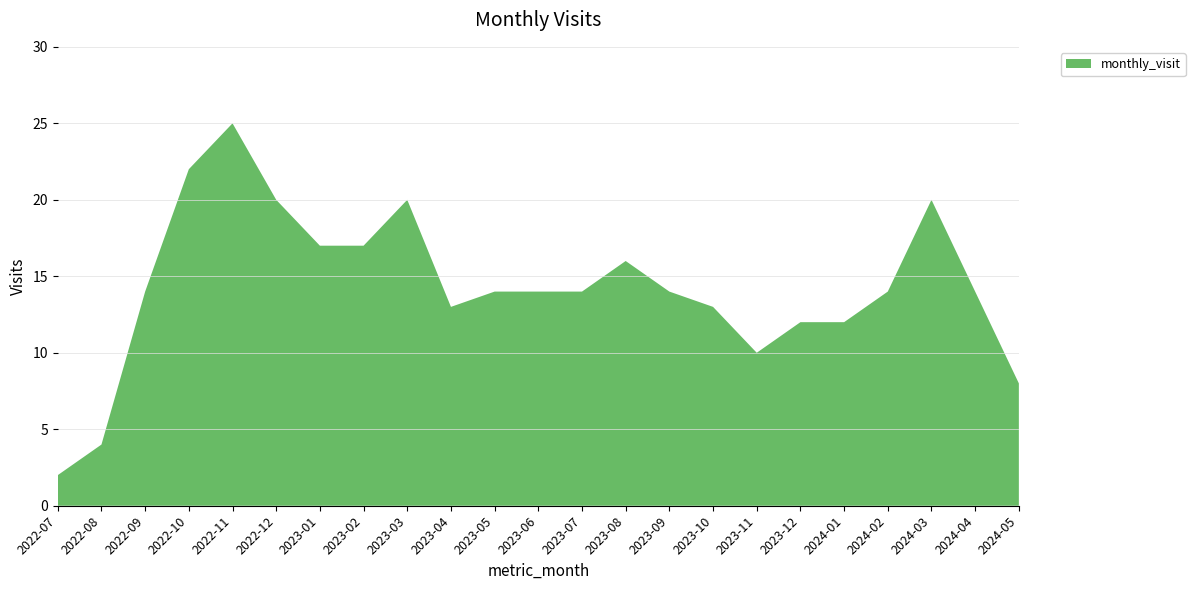

Reading right to left, what are all the values shown in this chart?

2024-05=8	2024-04=14	2024-03=20	2024-02=14	2024-01=12	2023-12=12	2023-11=10	2023-10=13	2023-09=14	2023-08=16	2023-07=14	2023-06=14	2023-05=14	2023-04=13	2023-03=20	2023-02=17	2023-01=17	2022-12=20	2022-11=25	2022-10=22	2022-09=14	2022-08=4	2022-07=2